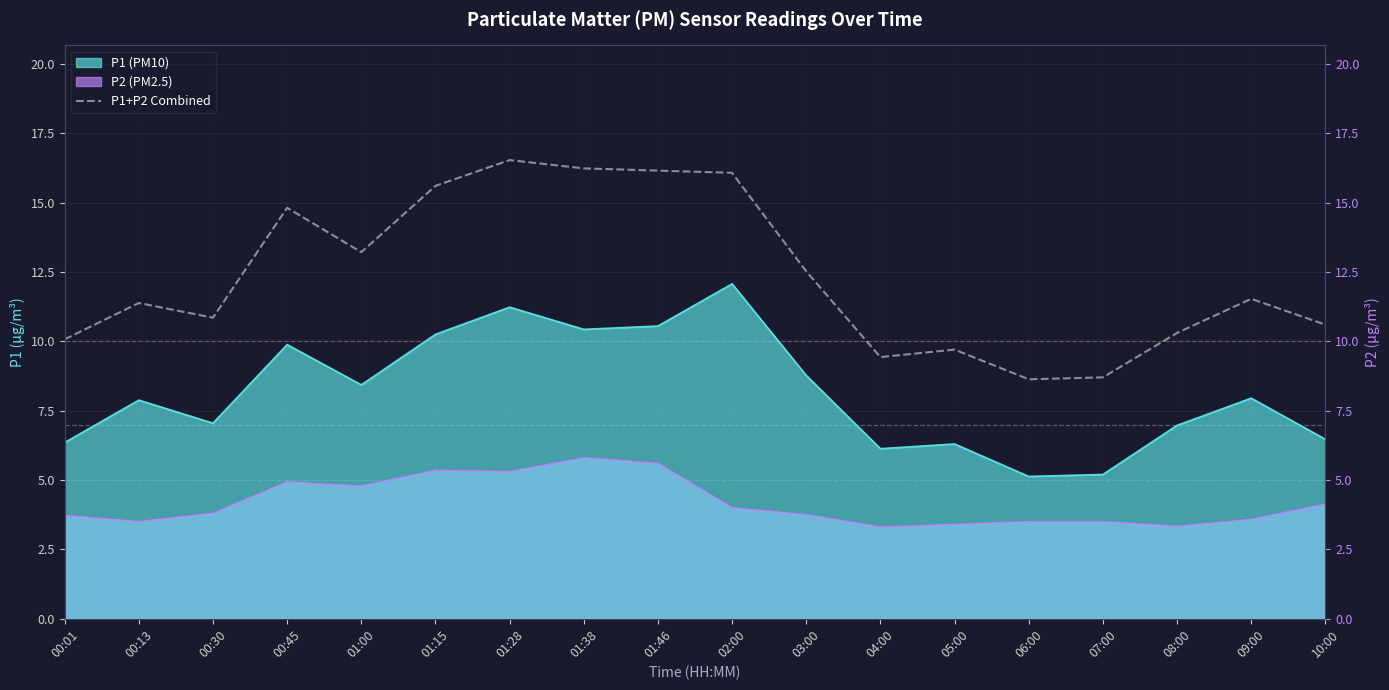

At which label does the data first exceed 11?

00:13